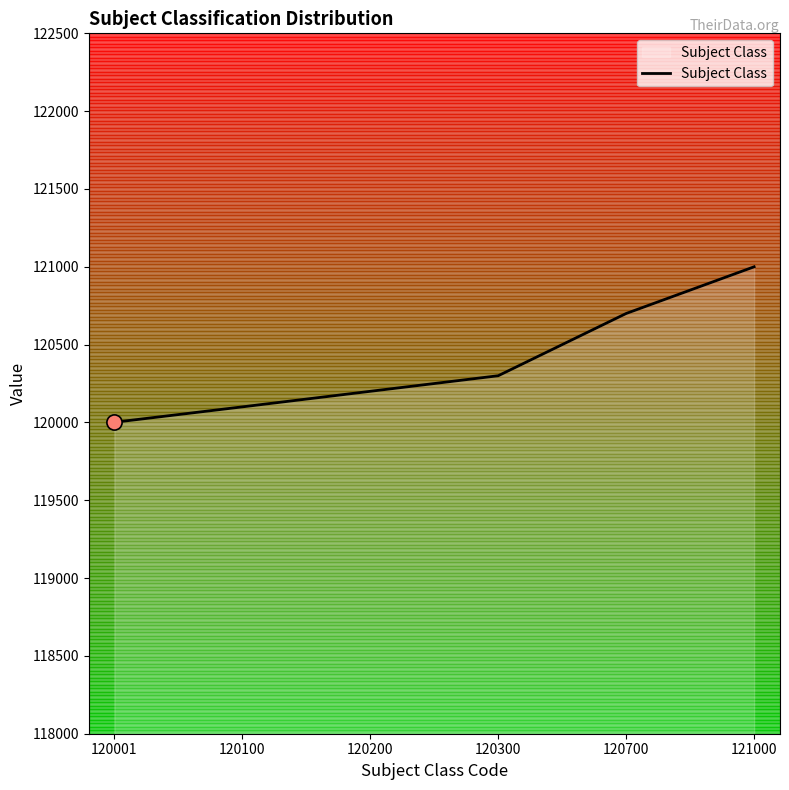

What is the change in value from 120001 to 120700?

+699